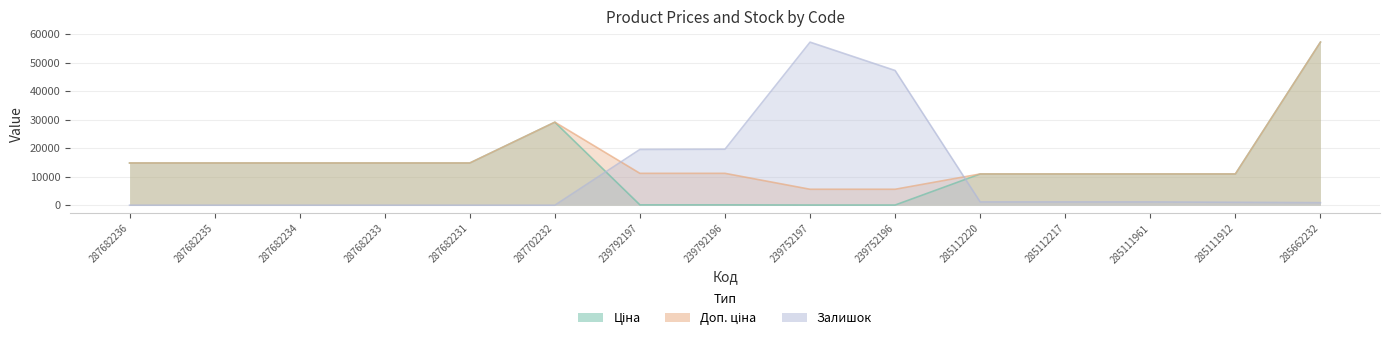

How many values in the Залишок series exceed 1016?

8